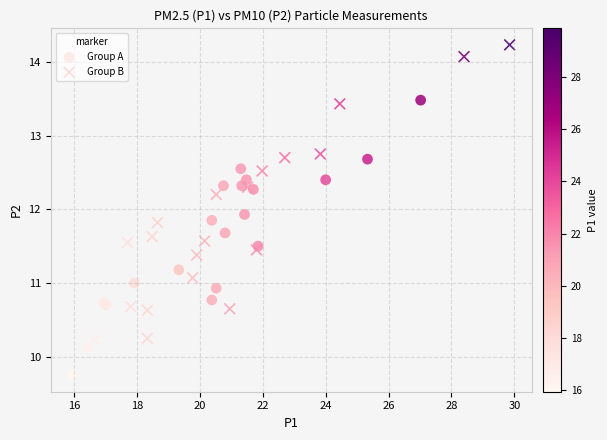

Which series has the widest spread of Y values?

Group B